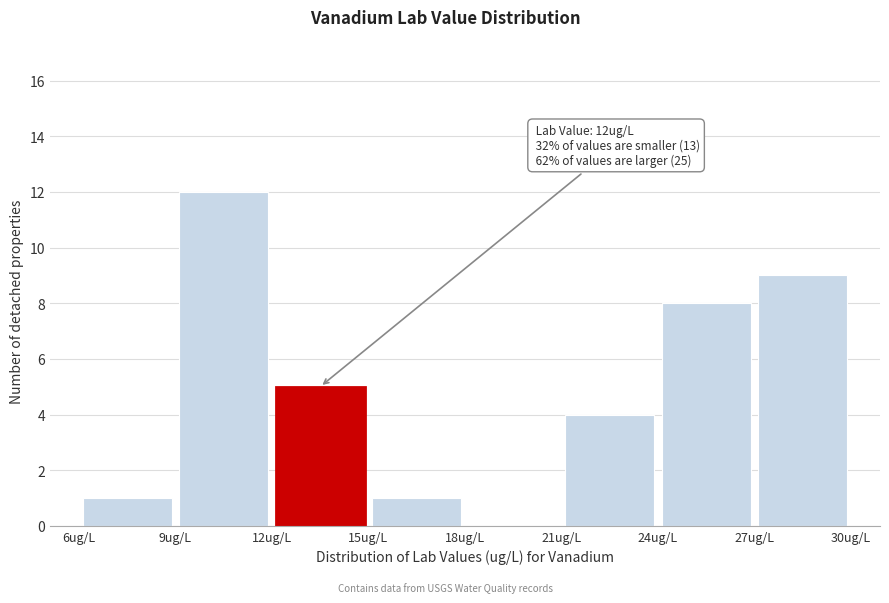

Over which range of the x-axis is the bar tallest?

9 to 12